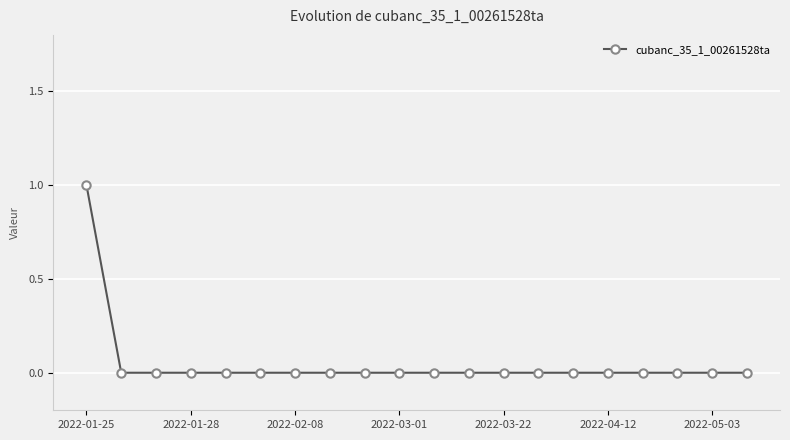

Reading left to right, extract all data points from this chart.

1	0	0	0	0	0	0	0	0	0	0	0	0	0	0	0	0	0	0	0